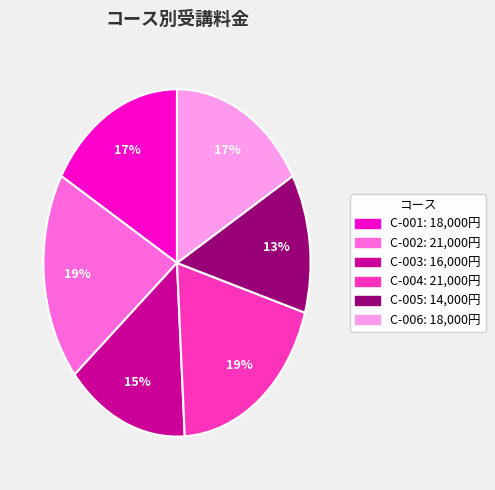

Which has a higher value, C-002 or C-006?

C-002